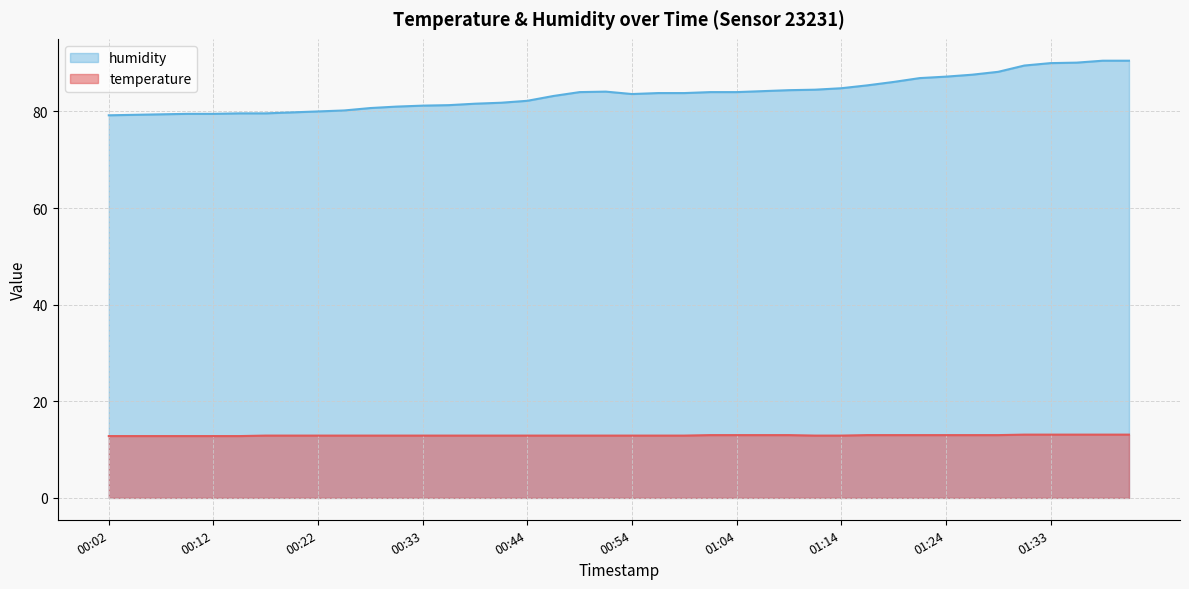

What is the sum of the humidity values at 00:04 and 01:01?

163.3